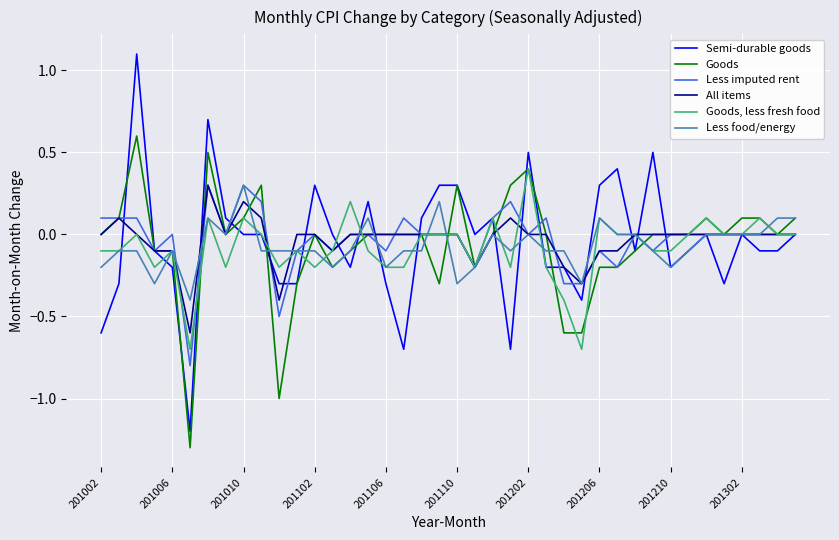

Is this an area chart (filled region under the line)?

No